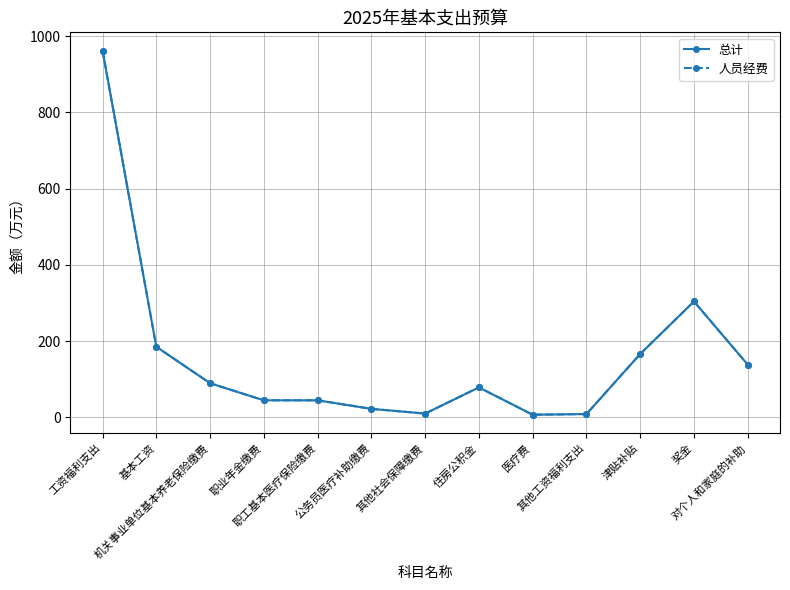

Does the chart have visible grid lines?

Yes